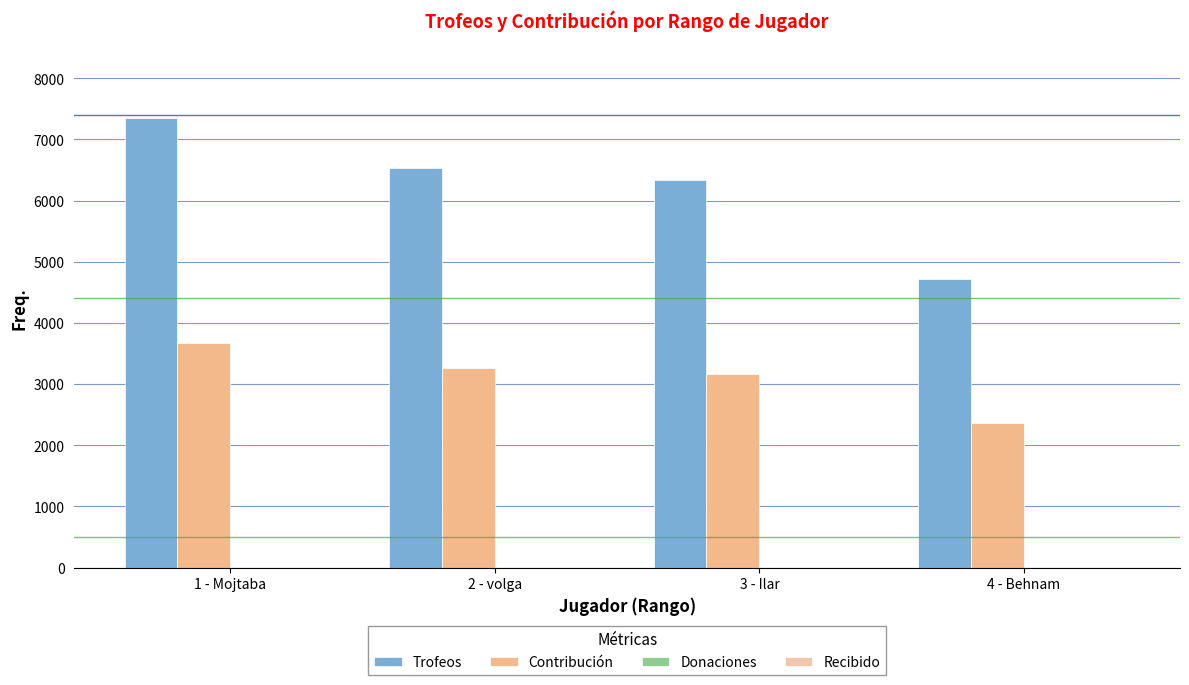

Reading left to right, transcribe all the data shown in this chart.

Trofeos: 7359	6530	6345	4723
Contribución: 3679	3265	3172	2361